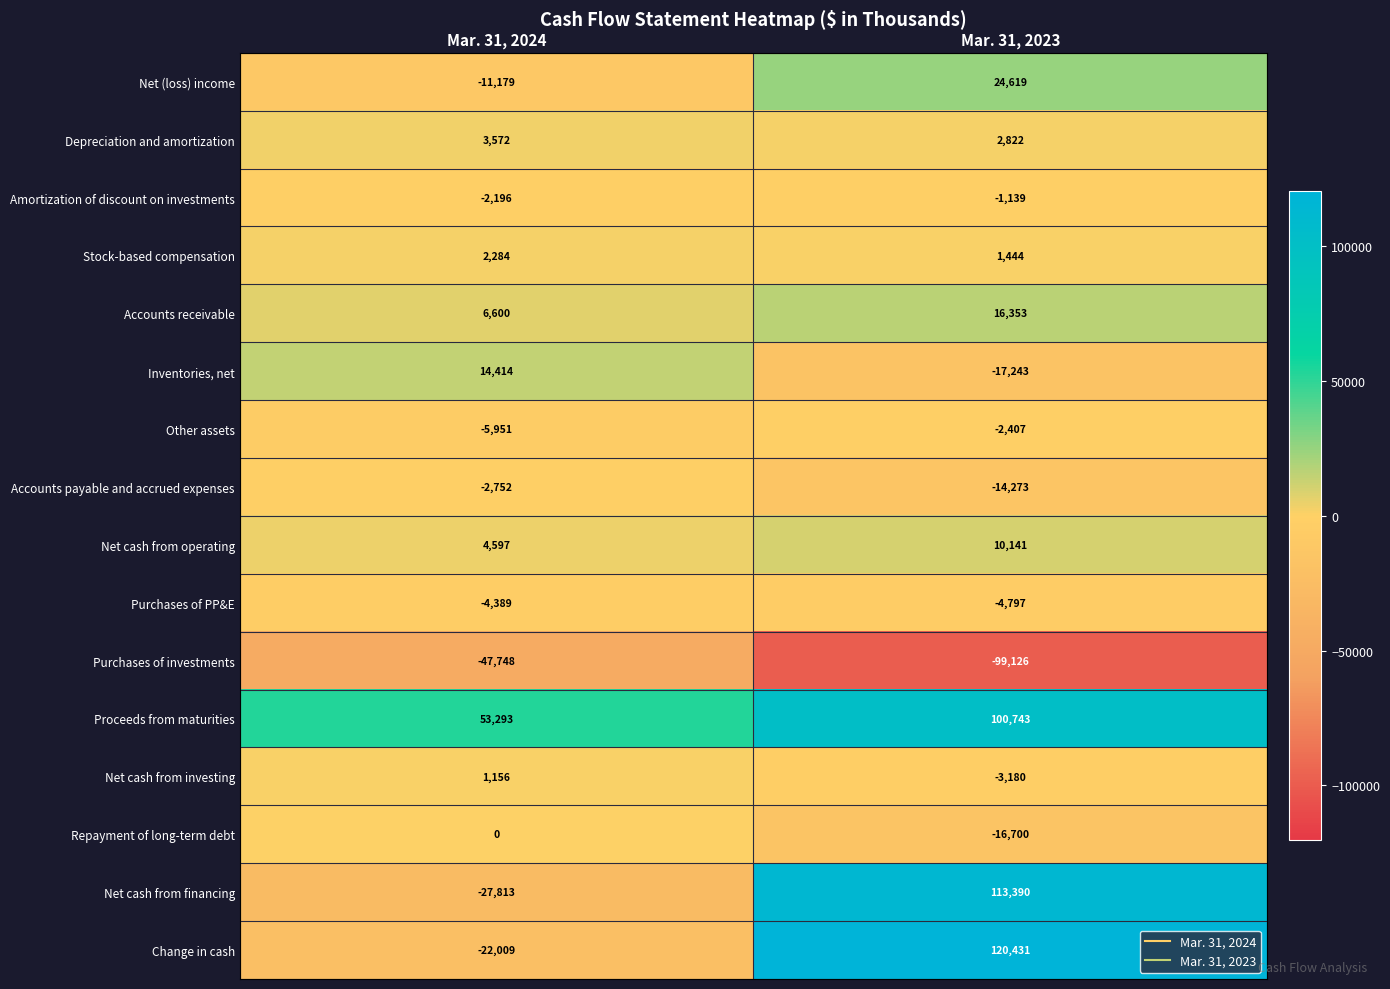

The value of Net cash from operating at Mar. 31, 2024 is 1969. True or false?

False